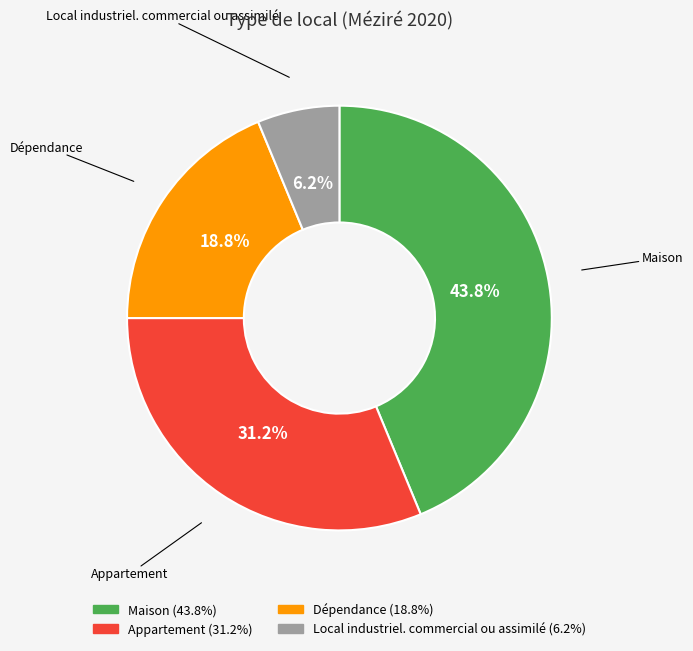

Count the number of slices in the pie.

4